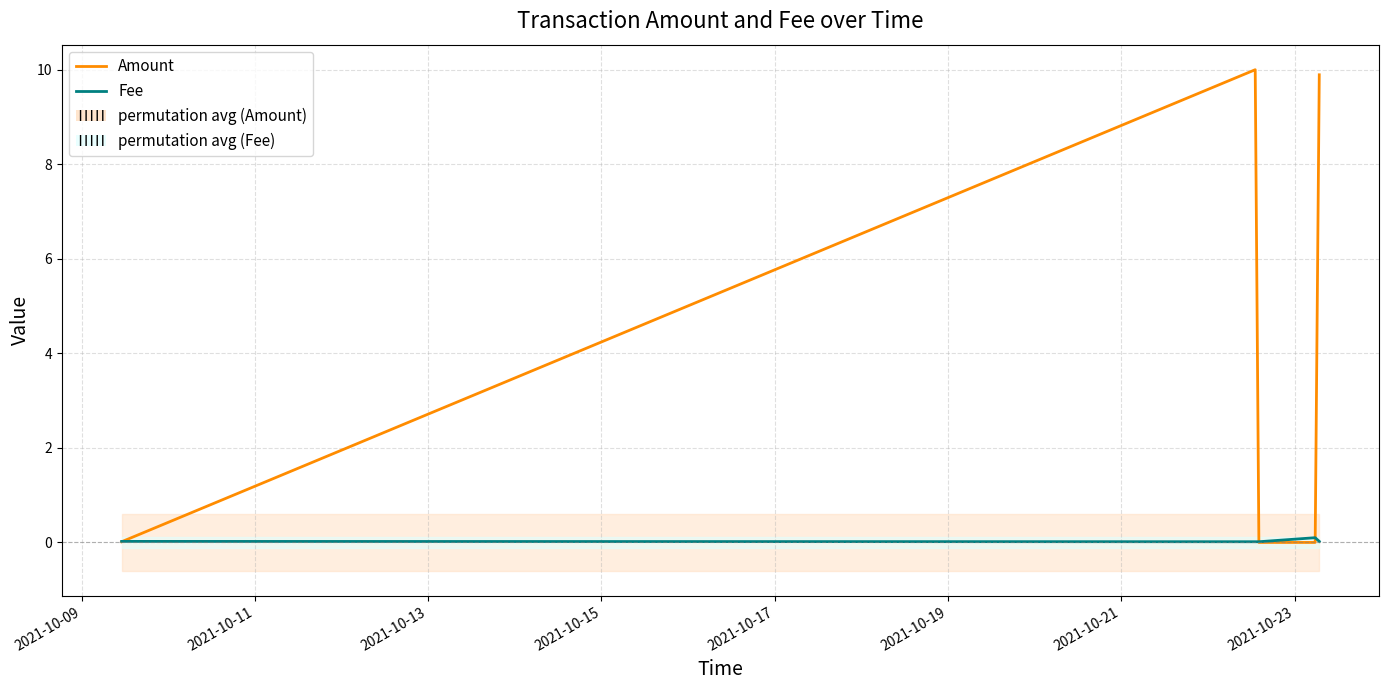

Which series has the largest range (max minus min)?

Amount